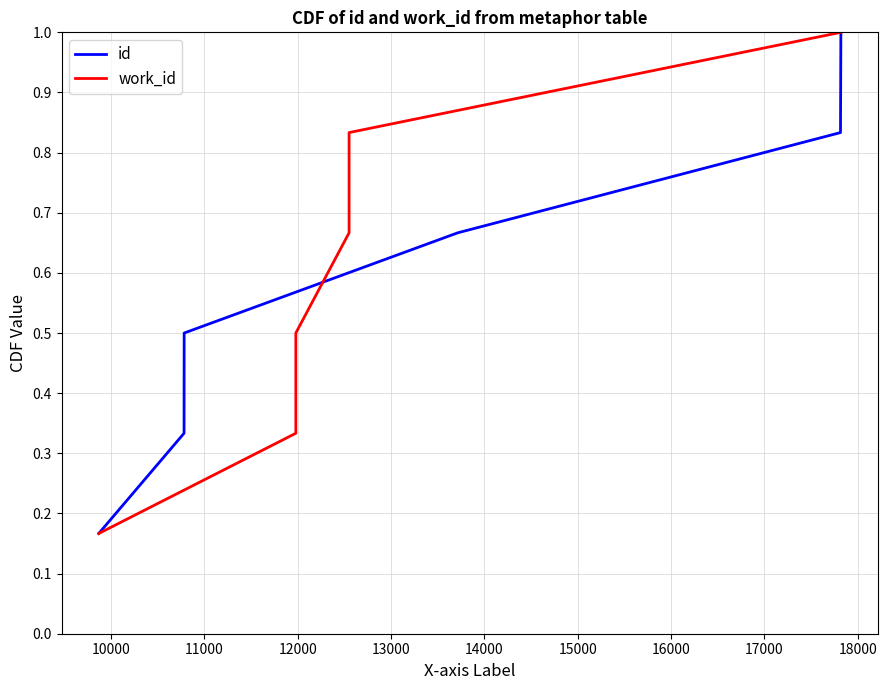

What is the highest value of the id series?

1.0